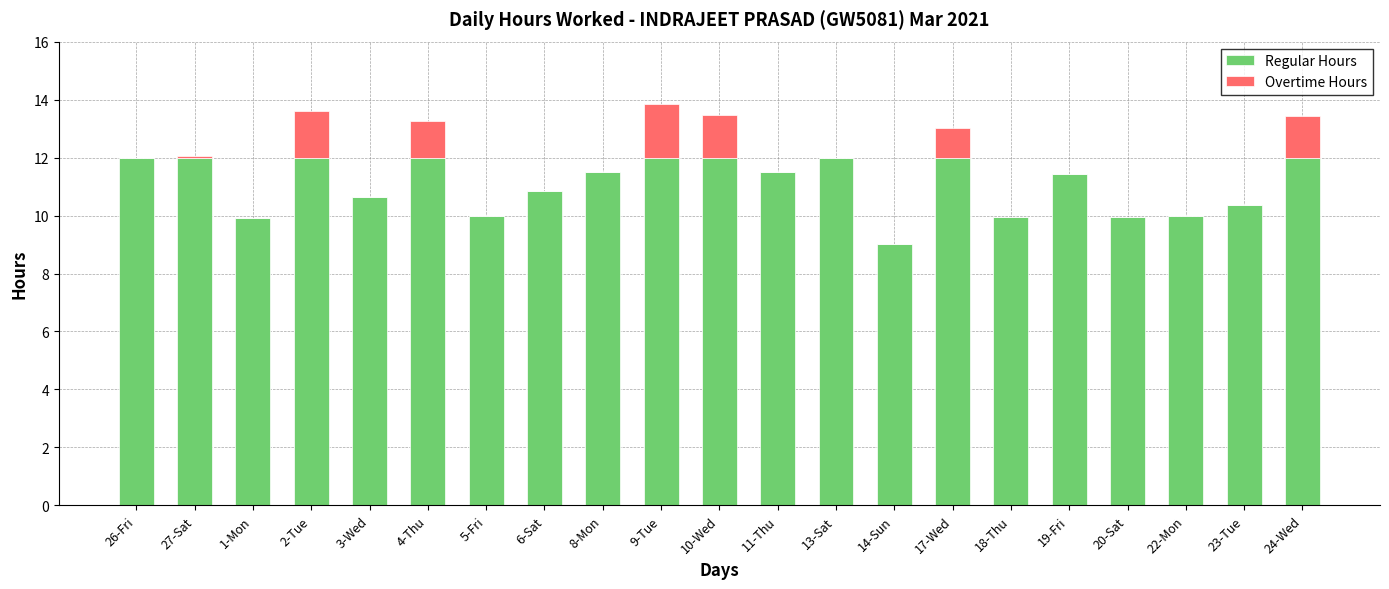

At which category is the sum across all series the highest?

9-Tue